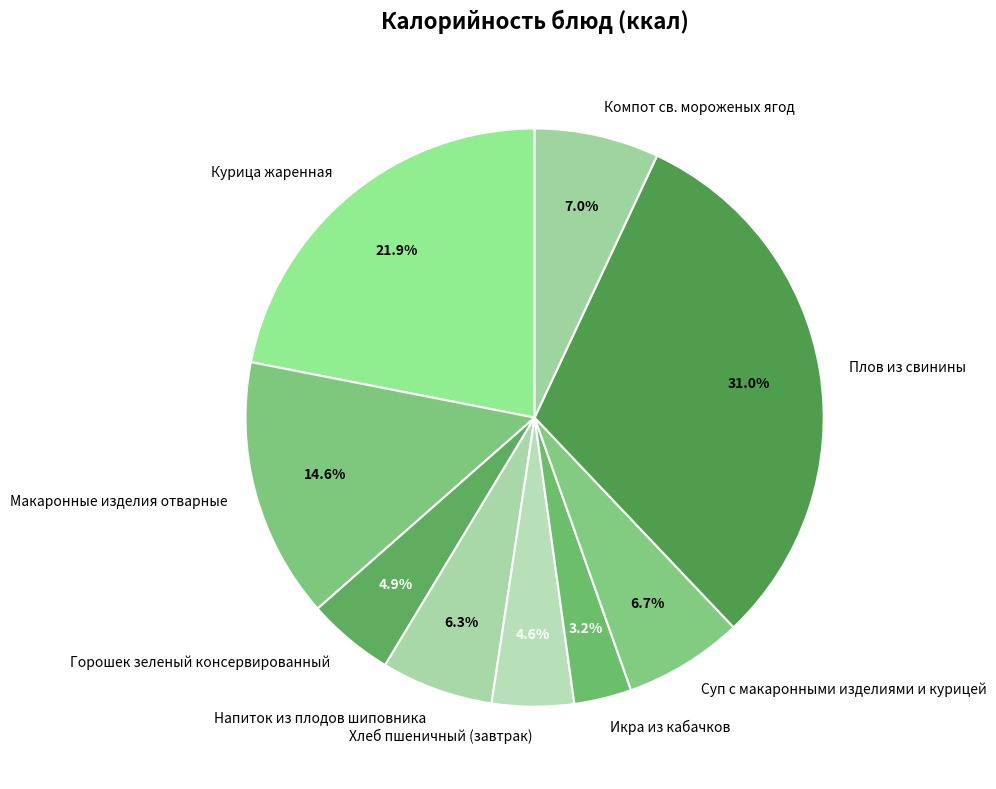

To the nearest percent, what is the difference between the Компот св. мороженых ягод and Икра из кабачков slice percentages?

4%